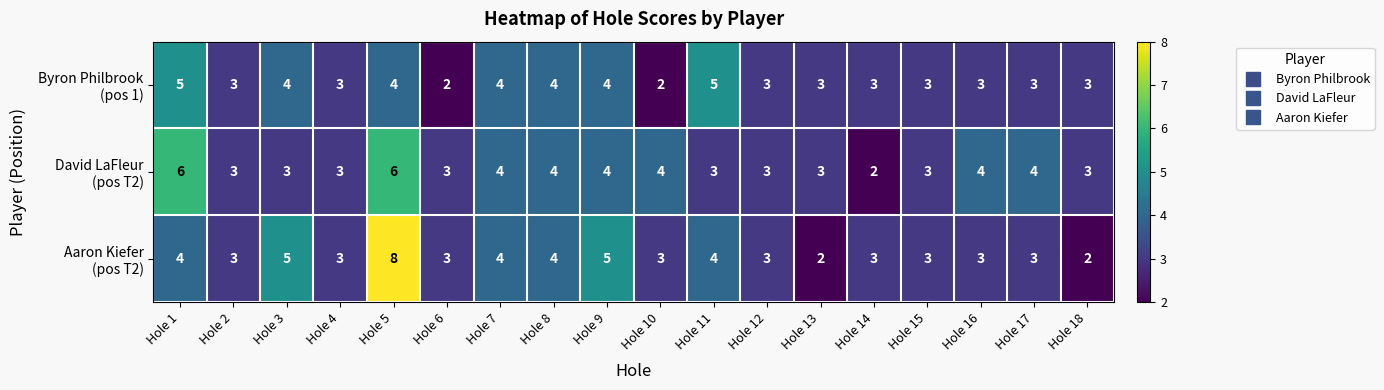

At which category is the sum across all series the highest?

Hole 5